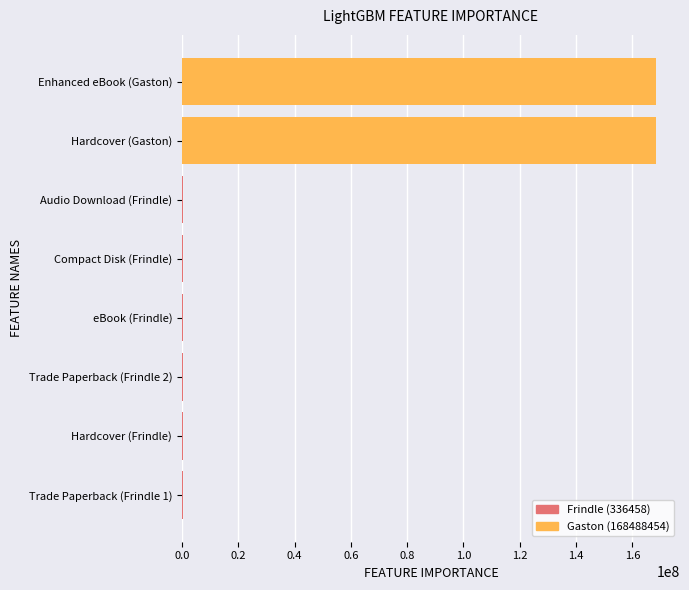

Reading top to bottom, transcribe all the data shown in this chart.

Enhanced eBook (Gaston)=168488454	Hardcover (Gaston)=168488454	Audio Download (Frindle)=336458	Compact Disk (Frindle)=336458	eBook (Frindle)=336458	Trade Paperback (Frindle 2)=336458	Hardcover (Frindle)=336458	Trade Paperback (Frindle 1)=336458